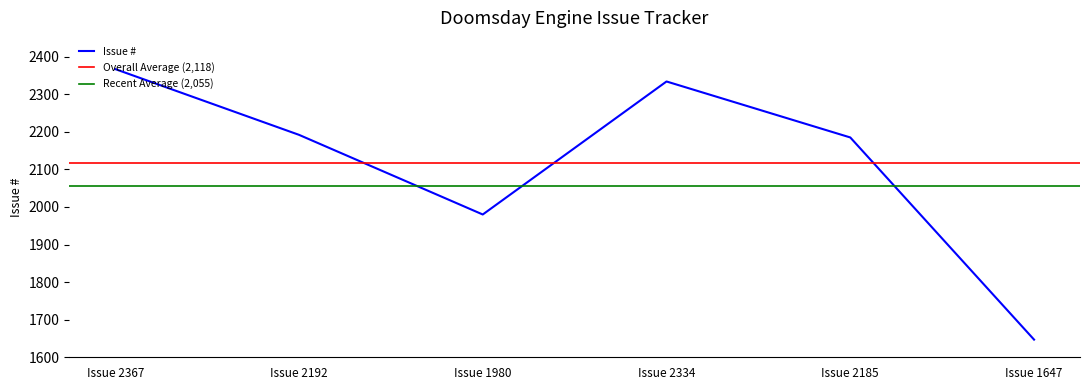

Does the chart display data point markers on the line(s)?

No